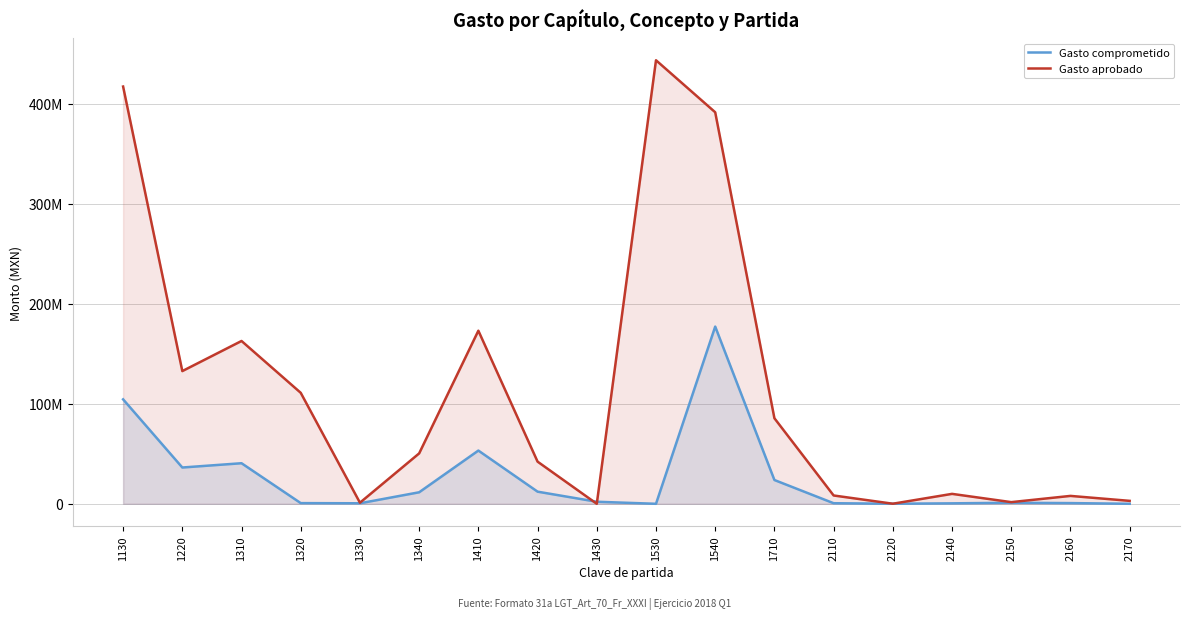

At which category is the sum across all series the highest?

1540